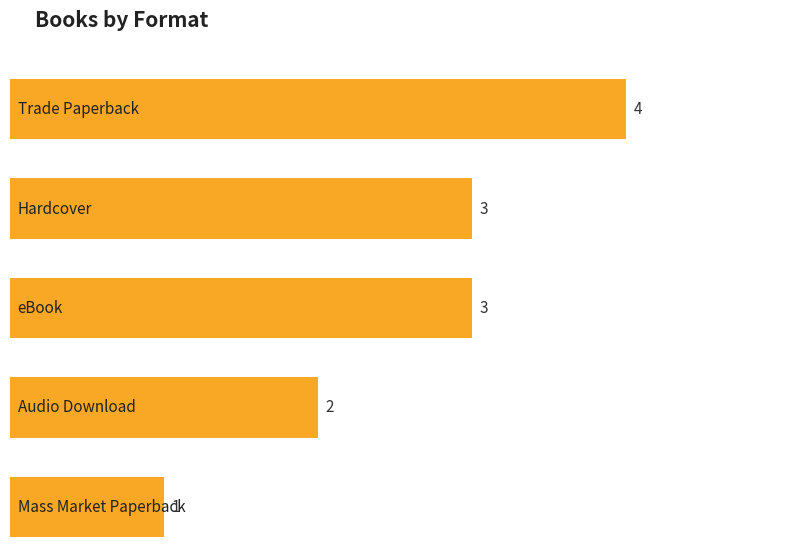

True or false: the data shows 5 at Trade Paperback.

False